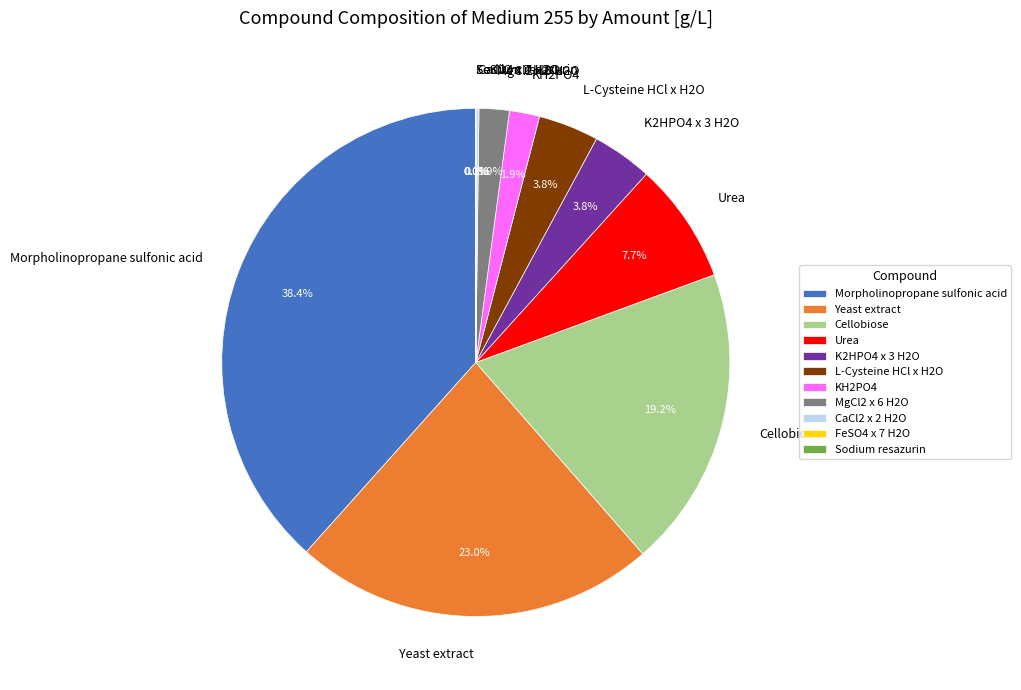

Does any single category account for the majority?

No